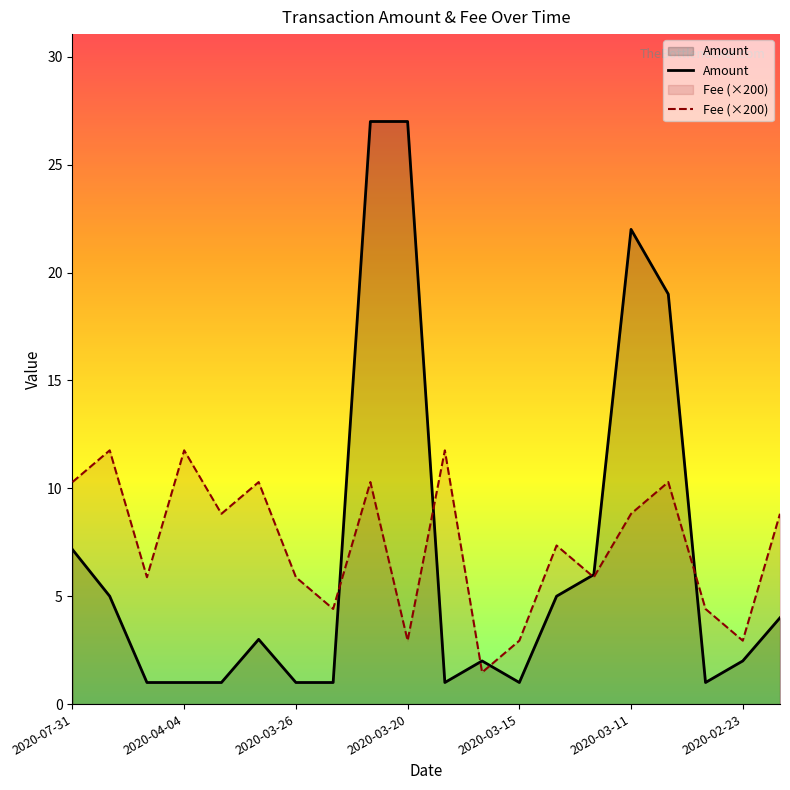

How many data points in Fee (×200) are less than 8?

10